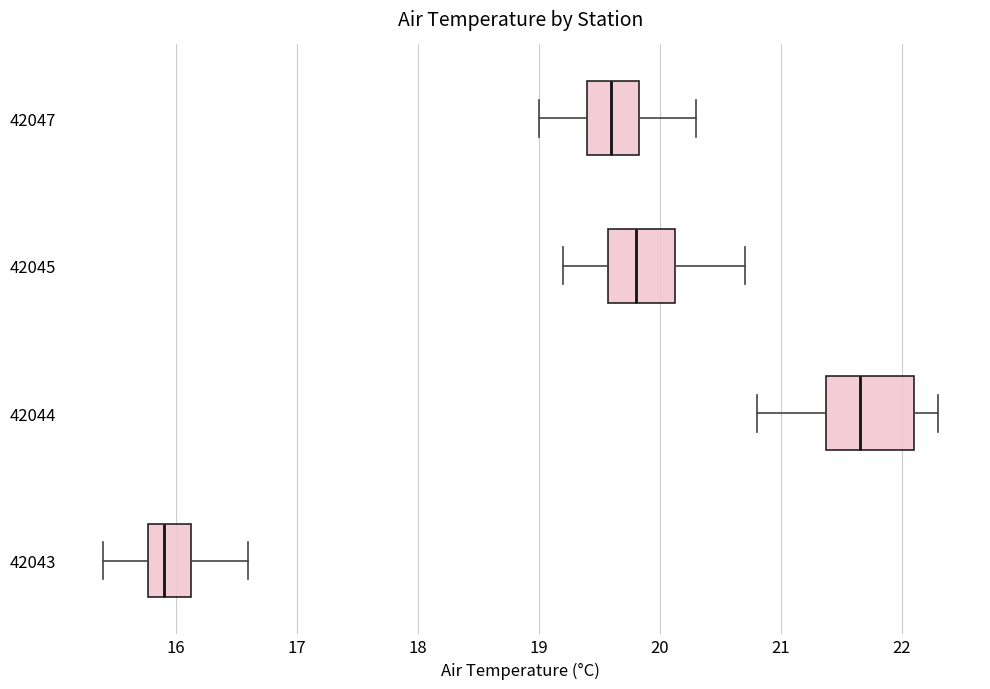

Reading bottom to top, read every box against the x-axis: the position of its median line, the range the box covers, and the ends of its whiskers. The values are not printed on the chart, so give them approximately, as read against the axis.

42043: median 15.9, box 15.8 to 16.1, whiskers 15.4 to 16.6
42044: median 21.7, box 21.4 to 22.1, whiskers 20.8 to 22.3
42045: median 19.8, box 19.6 to 20.1, whiskers 19.2 to 20.7
42047: median 19.6, box 19.4 to 19.8, whiskers 19.0 to 20.3